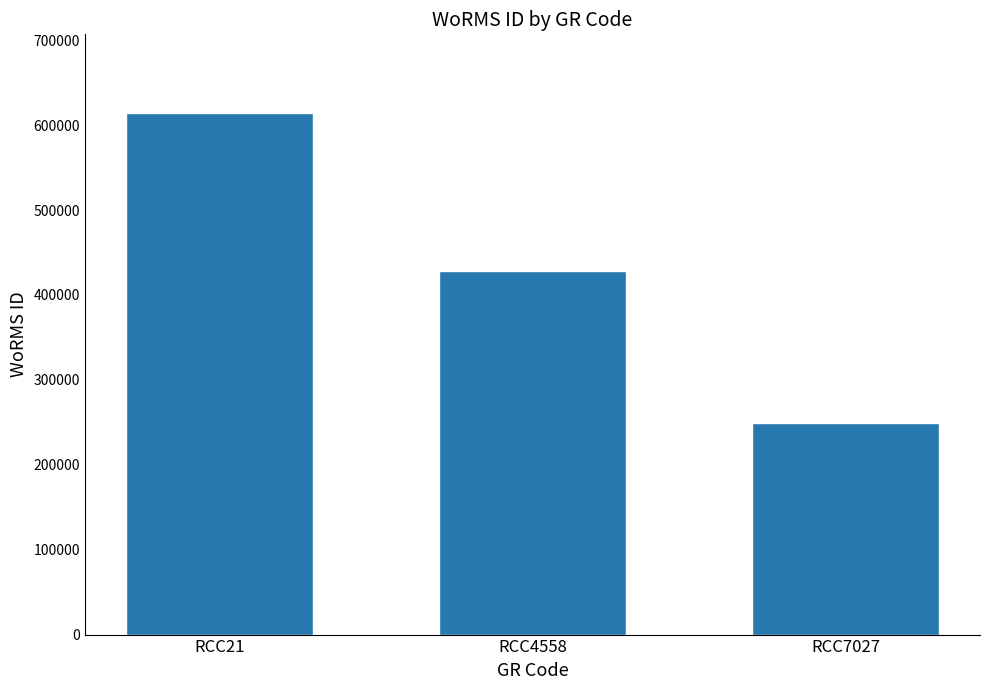

Reading right to left, transcribe all the data shown in this chart.

RCC7027=249725	RCC4558=428524	RCC21=614694